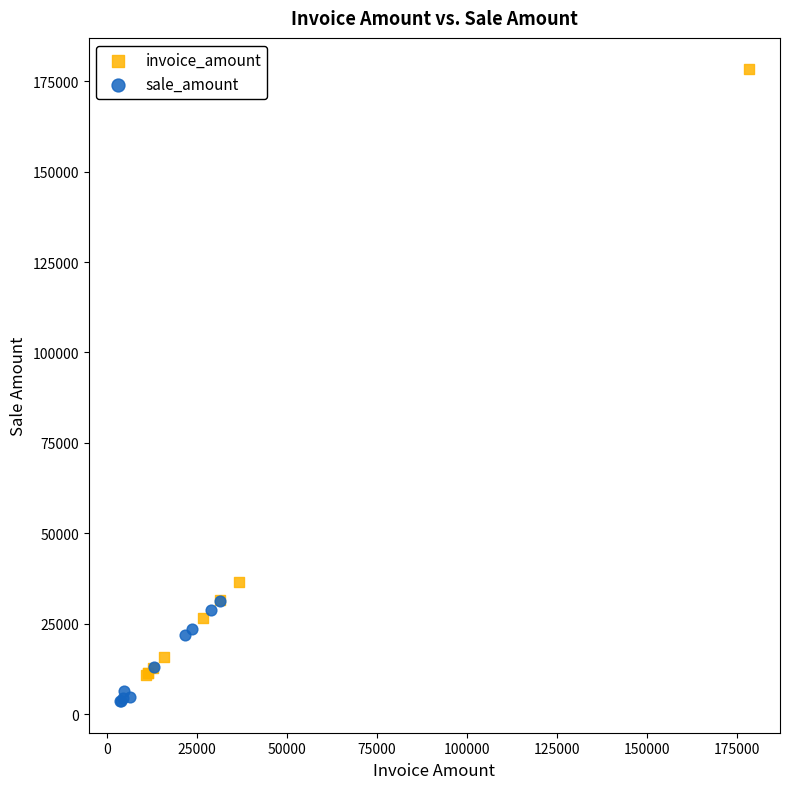

Which series contains the highest Y value?

invoice_amount